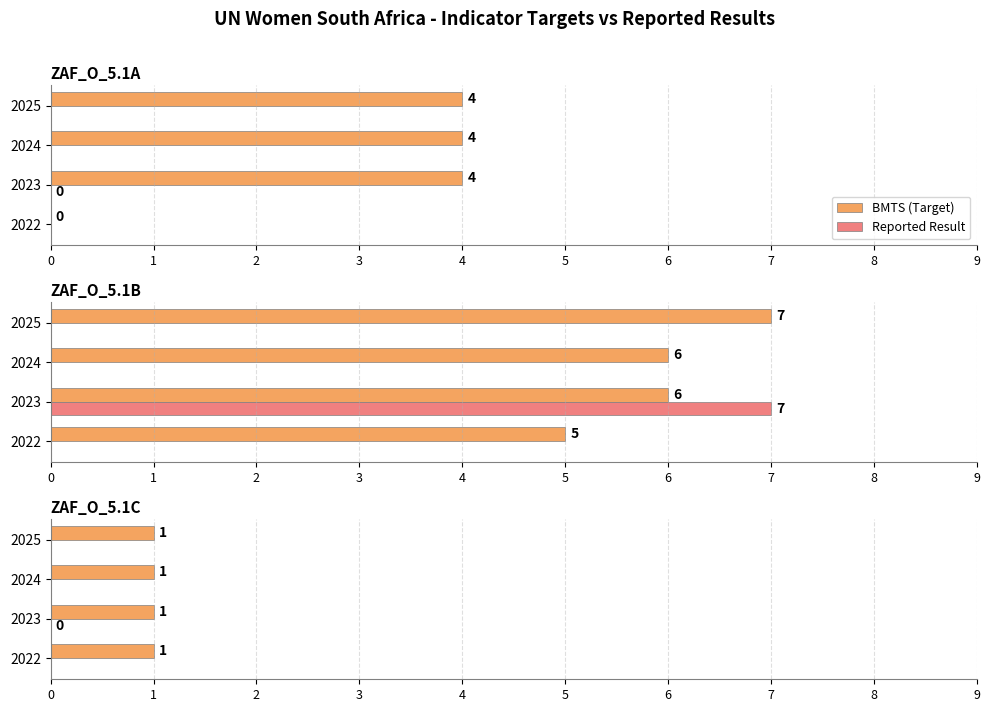

How many series are shown in this chart?

2